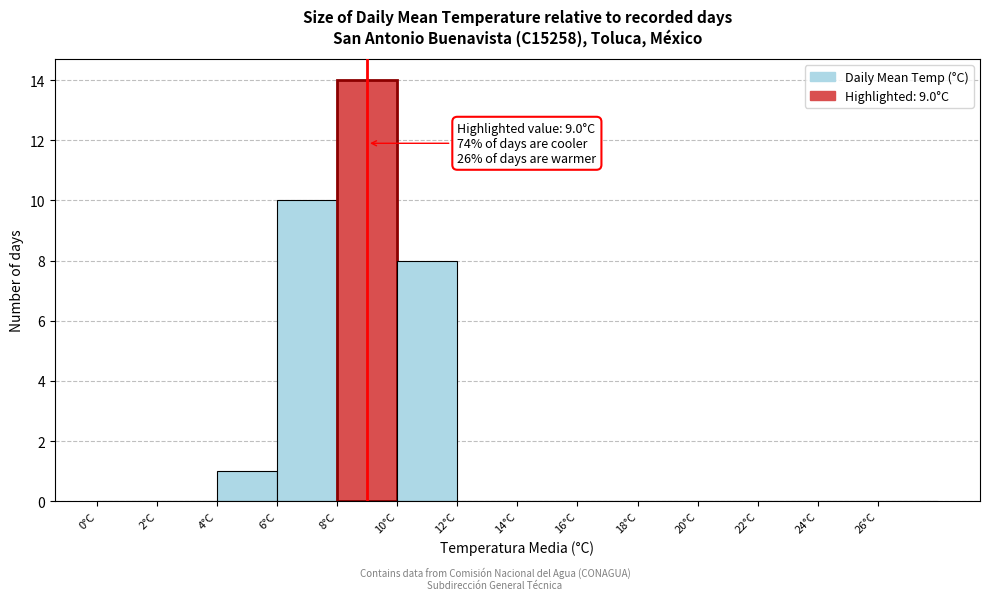

Which range on the x-axis has the tallest bar?

8 to 10